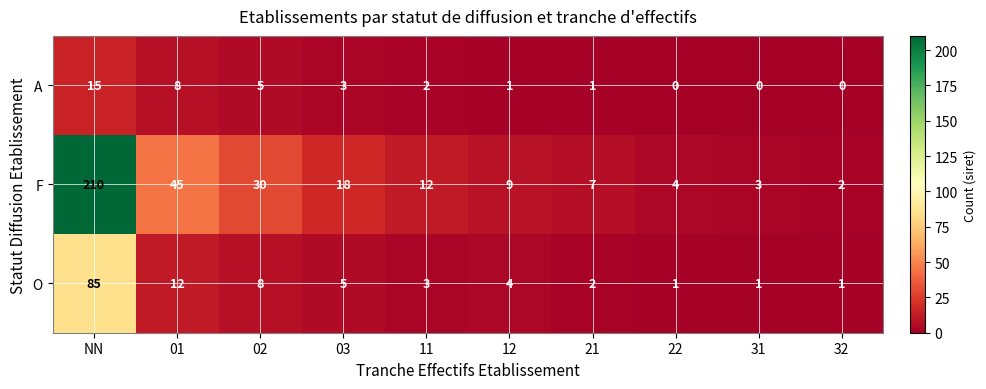

What is the sum of all F values?

340